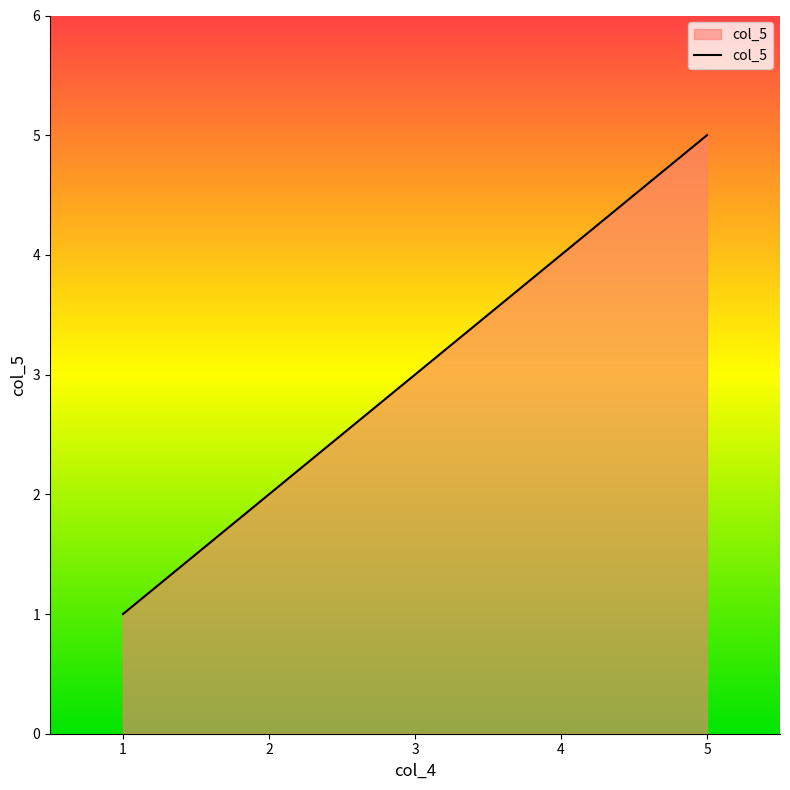

Reading left to right, transcribe all the data shown in this chart.

1	2	3	4	5